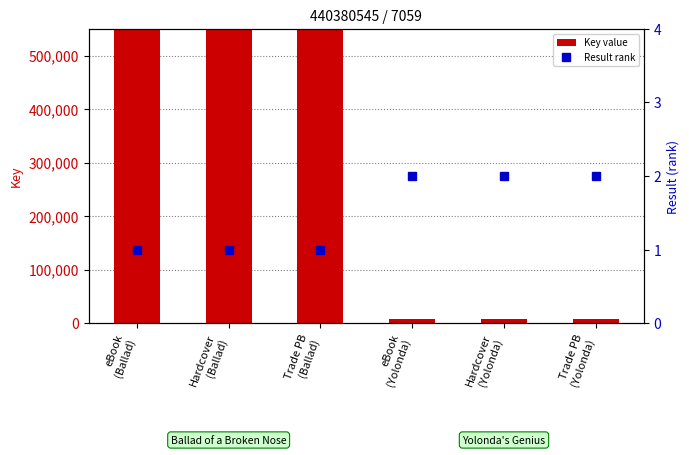

How many values in the Result rank series are below 2?

3